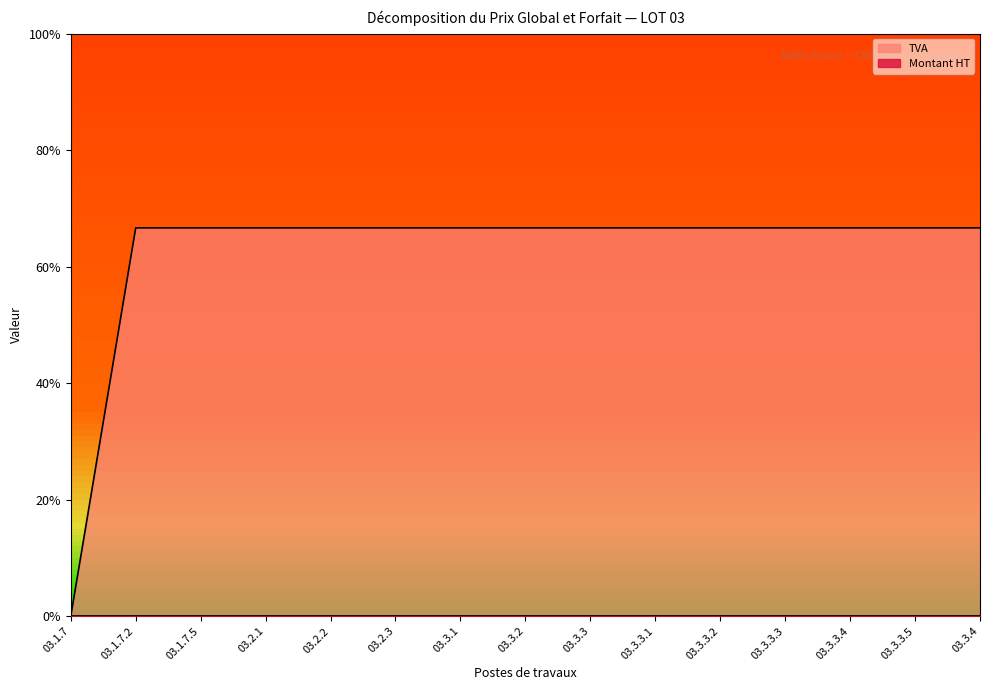

Which has a higher value, 03.1.7 or 03.2.2?

03.2.2